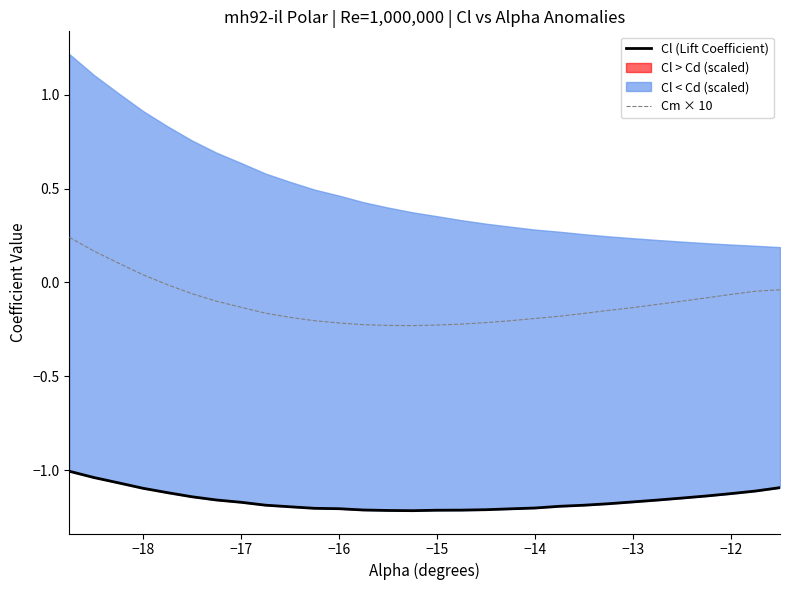

Reading left to right, transcribe all the data shown in this chart.

Cl (Lift Coefficient): -1.0	-1.0	-1.1	-1.1	-1.1	-1.1	-1.2	-1.2	-1.2	-1.2	-1.2	-1.2	-1.2	-1.2	-1.2	-1.2	-1.2	-1.2	-1.2	-1.2	-1.2	-1.2	-1.2	-1.2	-1.2	-1.1	-1.1	-1.1	-1.1	-1.1
Cm × 10: 0.2	0.2	0.1	0.0	-0.0	-0.1	-0.1	-0.1	-0.2	-0.2	-0.2	-0.2	-0.2	-0.2	-0.2	-0.2	-0.2	-0.2	-0.2	-0.2	-0.2	-0.2	-0.1	-0.1	-0.1	-0.1	-0.1	-0.1	-0.0	-0.0